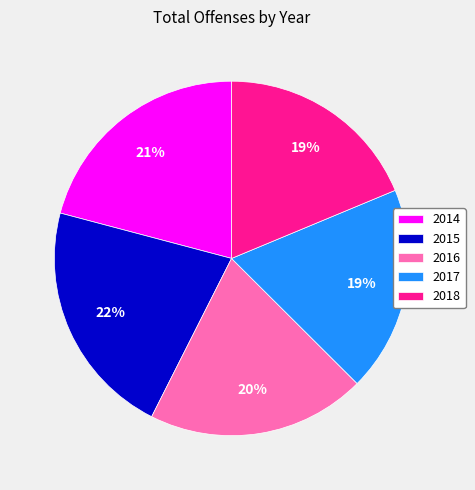

Does 2014 represent more than half of the total?

No